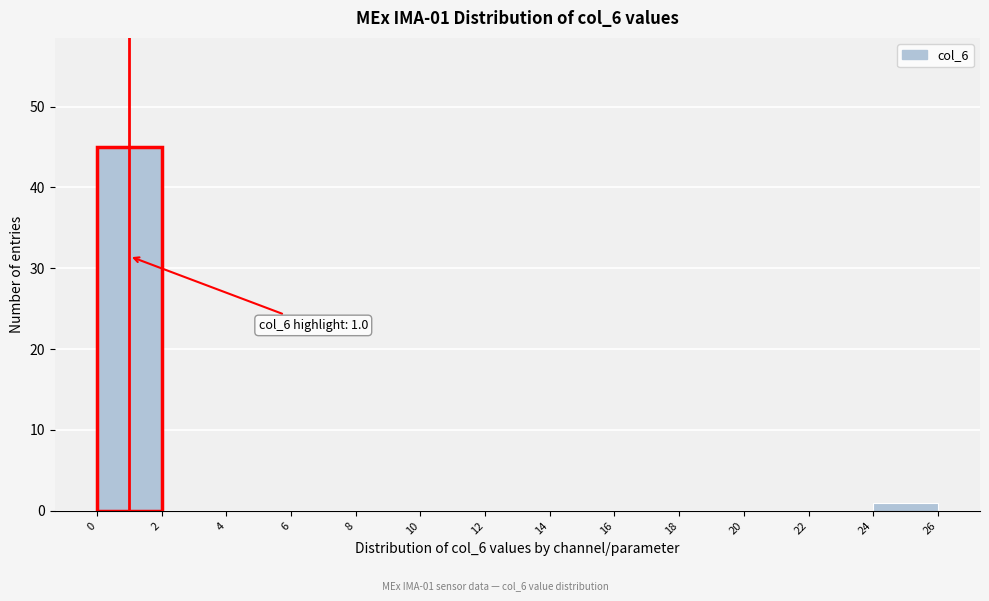

Which range on the x-axis has the tallest bar?

0 to 2